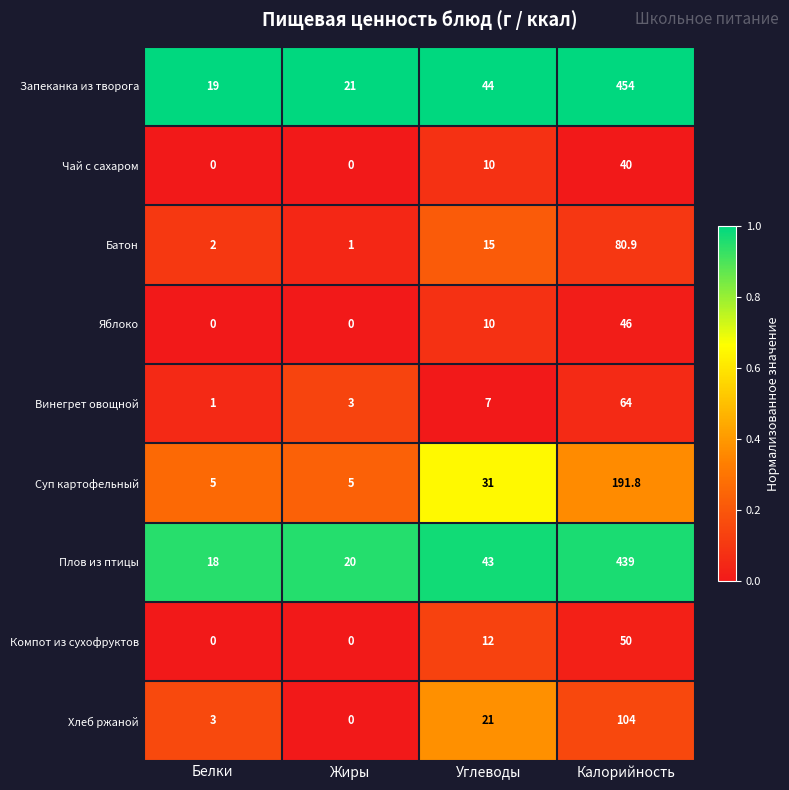

What is the average value of the Хлеб ржаной series?

32.0